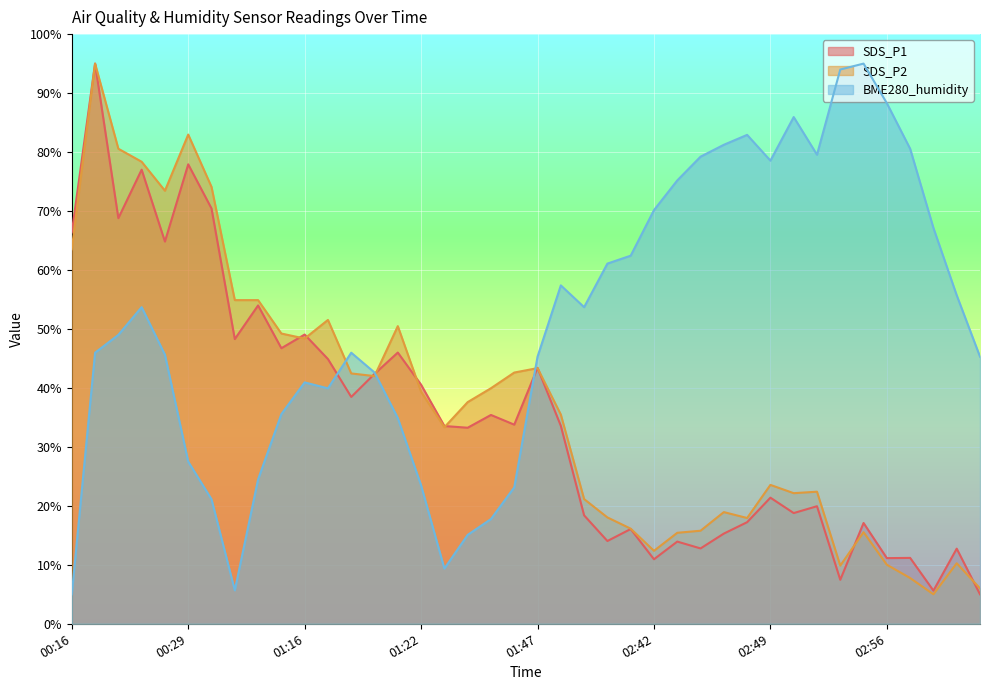

Which series has the widest spread of values?

SDS_P1